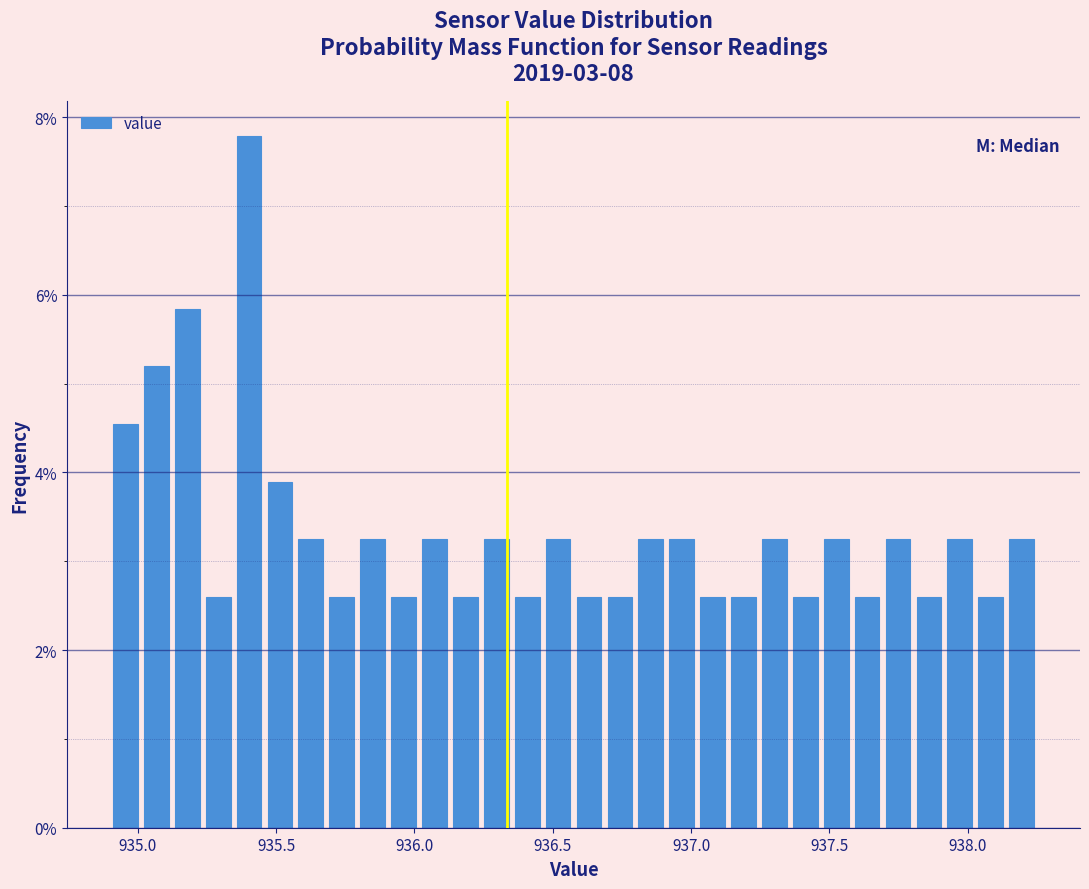

Around what value on the x-axis is the tallest bar? Give the approximate position of its centre, as read against the axis.

935.40